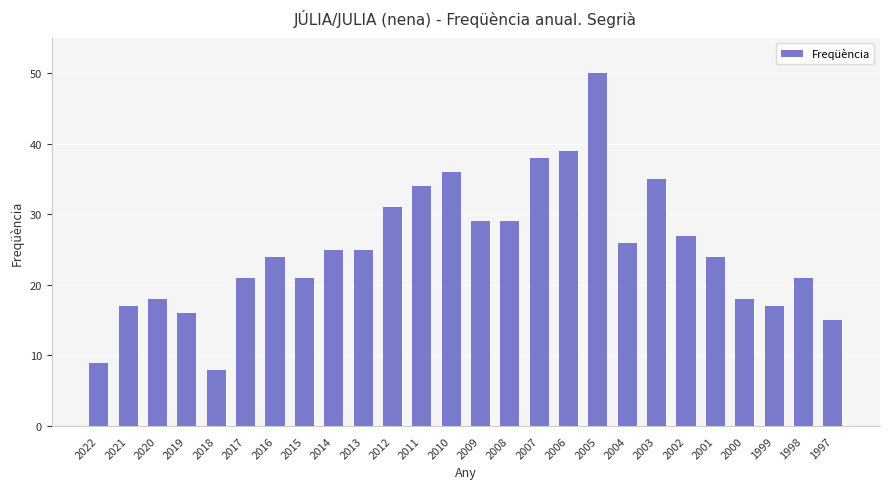

The value at 2021 is 17. True or false?

True